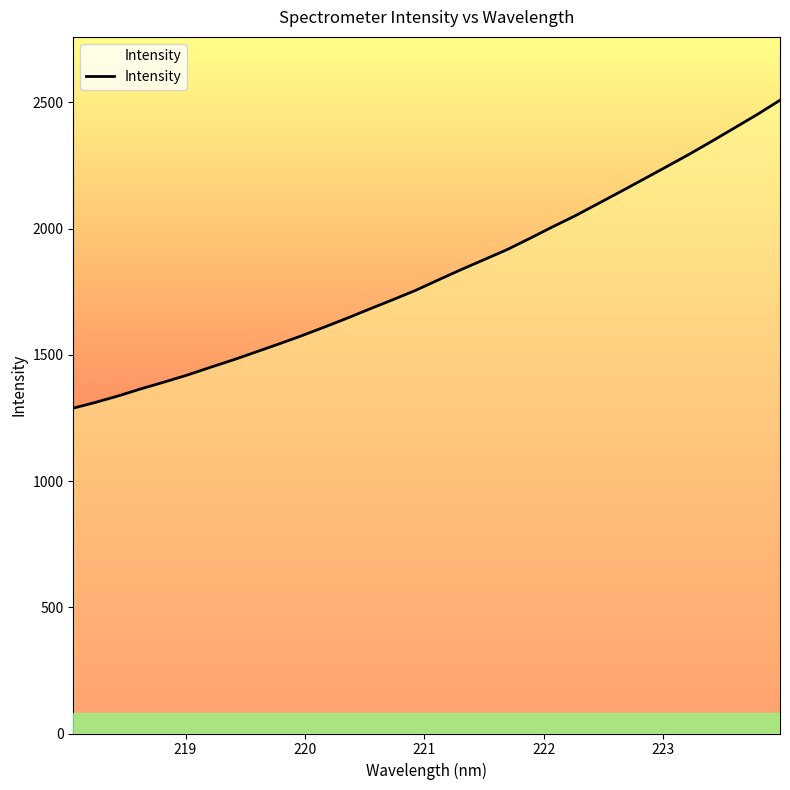

What is the greatest value displayed?

2508.7